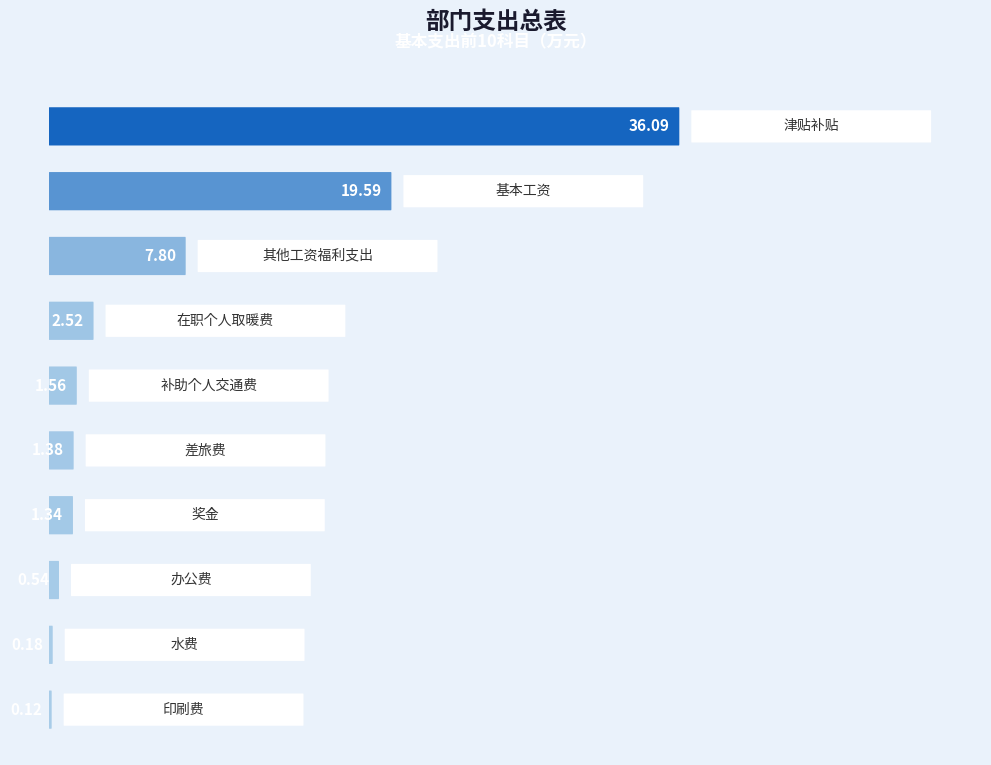

What is the change in value from 奖金 to 在职个人取暖费?

+1.2